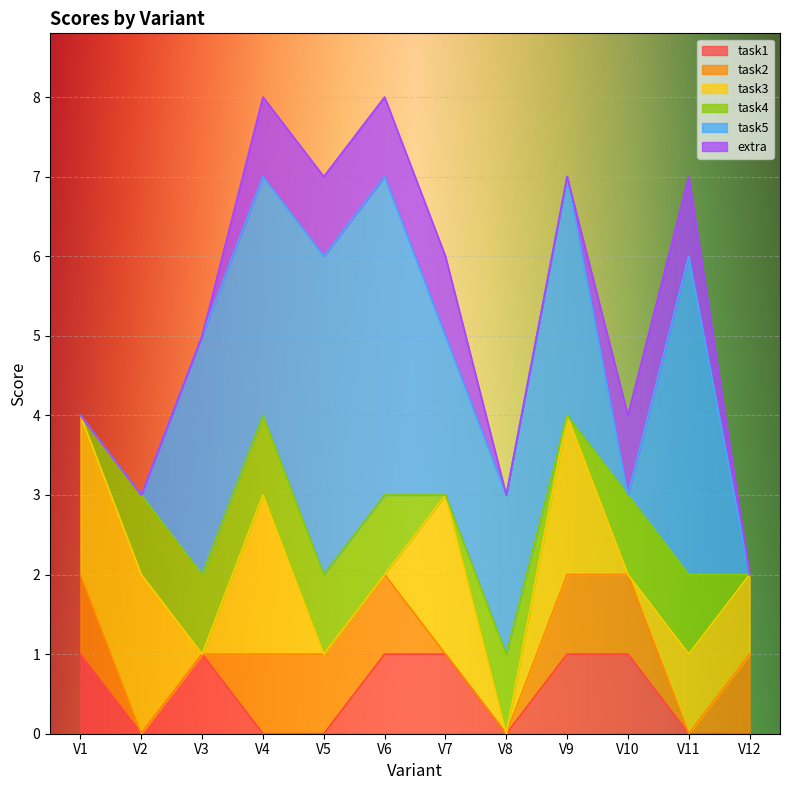

What is the total value across all series at V10?

4